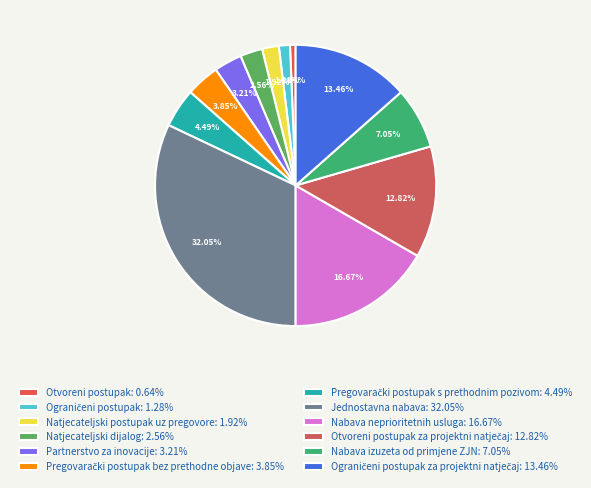

Which category has the smallest portion of the pie?

Otvoreni postupak: 0.64%